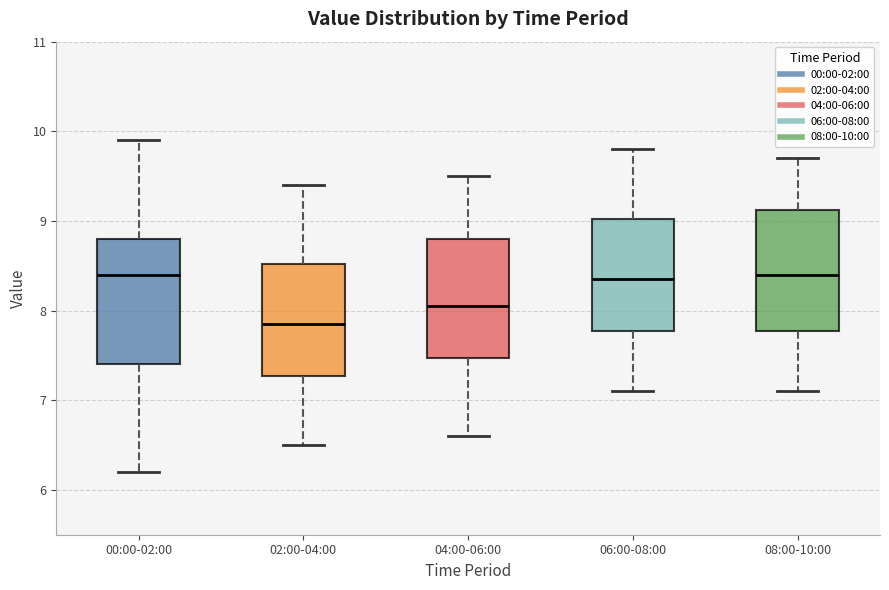

Reading left to right, read every box against the y-axis: the position of its median line, the range the box covers, and the ends of its whiskers. The values are not printed on the chart, so give them approximately, as read against the axis.

00:00-02:00: median 8.4, box 7.4 to 8.8, whiskers 6.2 to 9.9
02:00-04:00: median 7.9, box 7.3 to 8.5, whiskers 6.5 to 9.4
04:00-06:00: median 8.1, box 7.5 to 8.8, whiskers 6.6 to 9.5
06:00-08:00: median 8.4, box 7.8 to 9.0, whiskers 7.1 to 9.8
08:00-10:00: median 8.4, box 7.8 to 9.1, whiskers 7.1 to 9.7